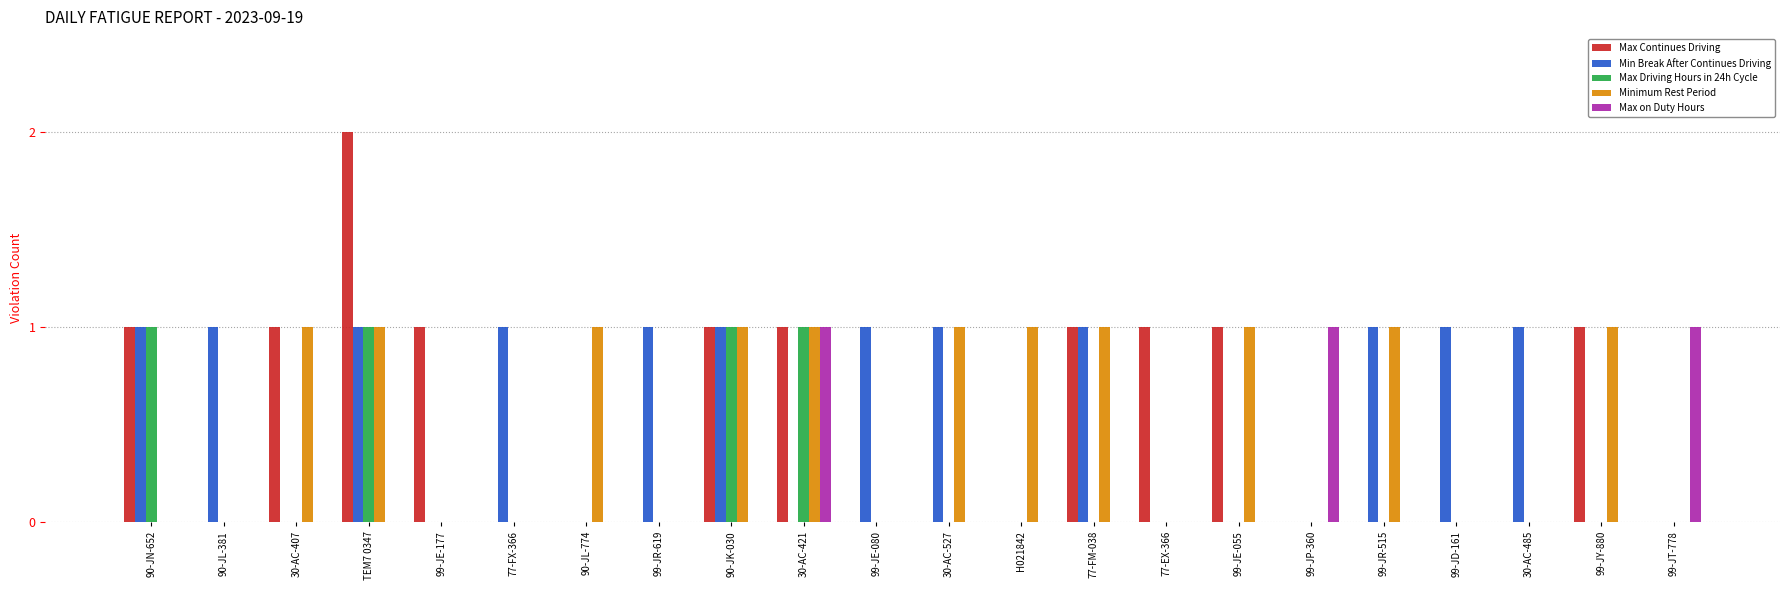

Which label corresponds to the largest value in the chart?

TEM7 0347